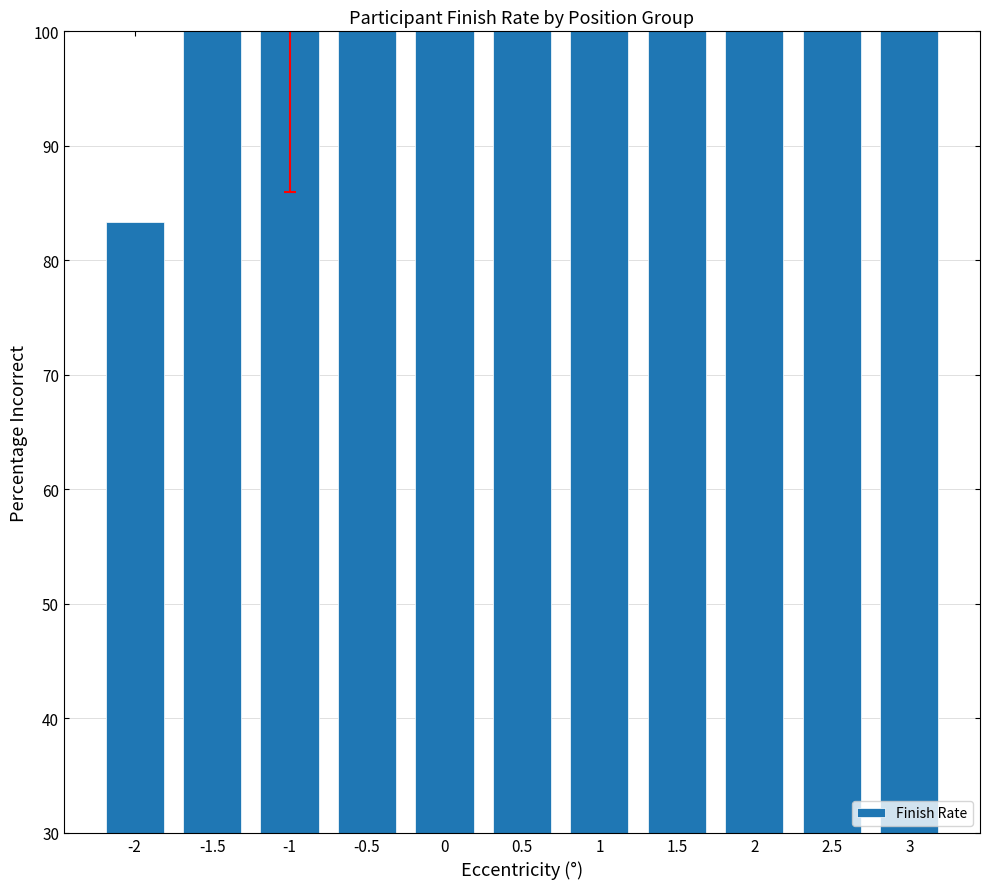

What is the difference between the maximum and minimum values?

16.7